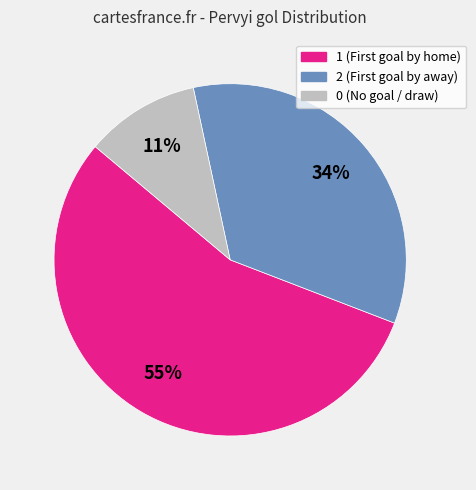

Is it true that 2 is 34% of the pie?

True